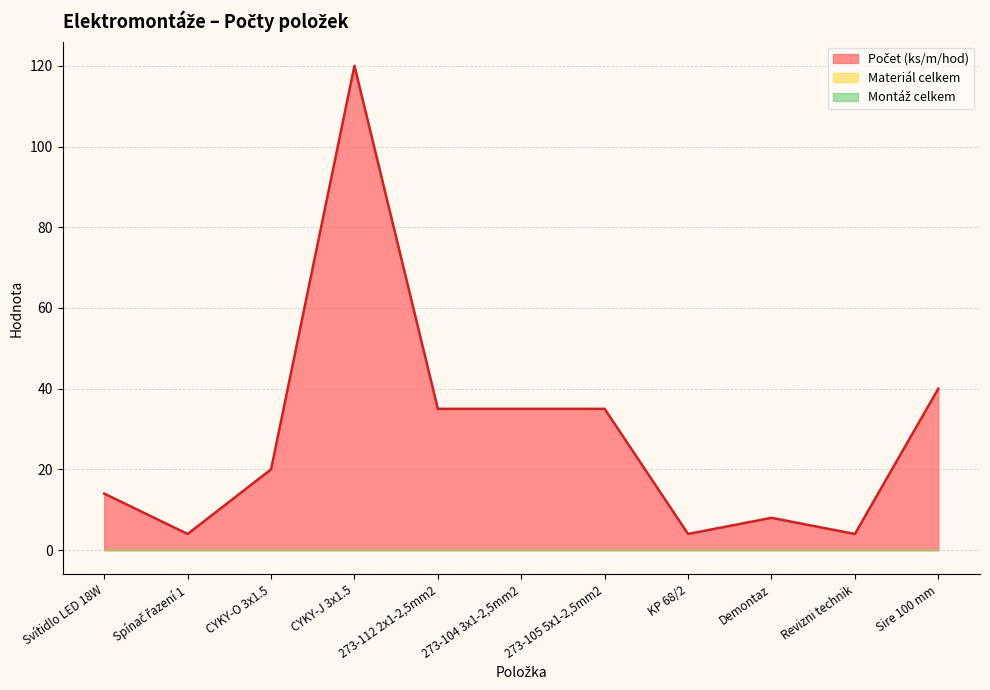

Which category has the lowest value across all series?

Svítidlo LED 18W